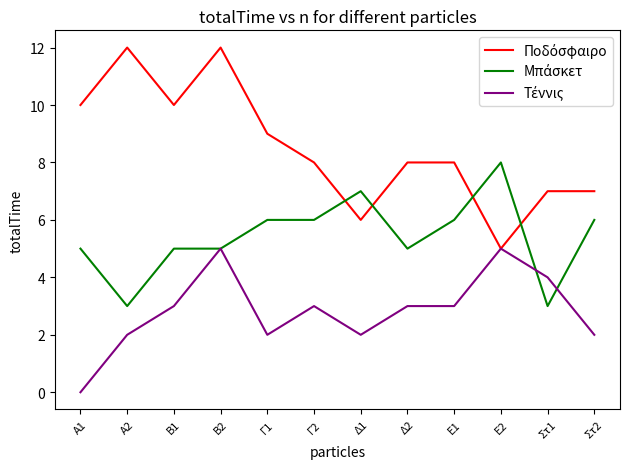

What is the maximum value shown in the chart?

12